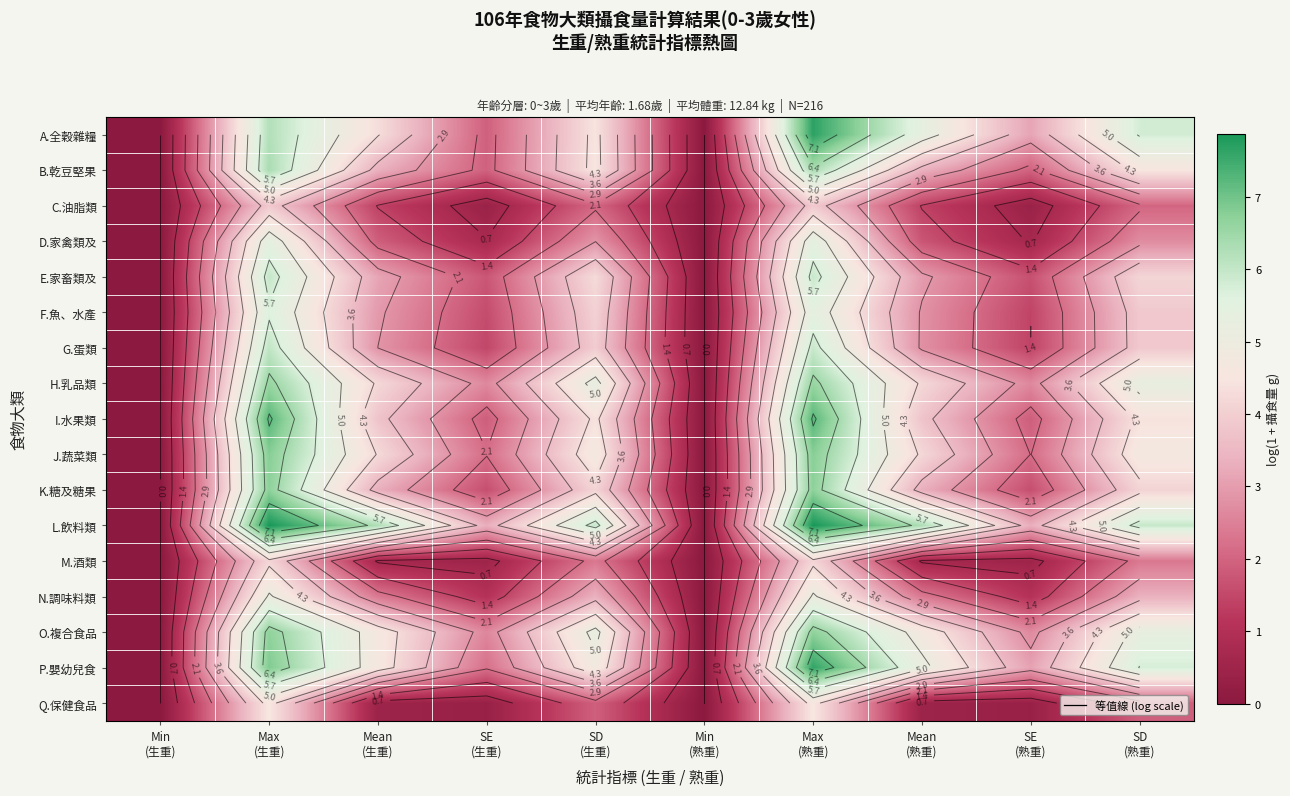

Which series has the largest range (max minus min)?

L.飲料類